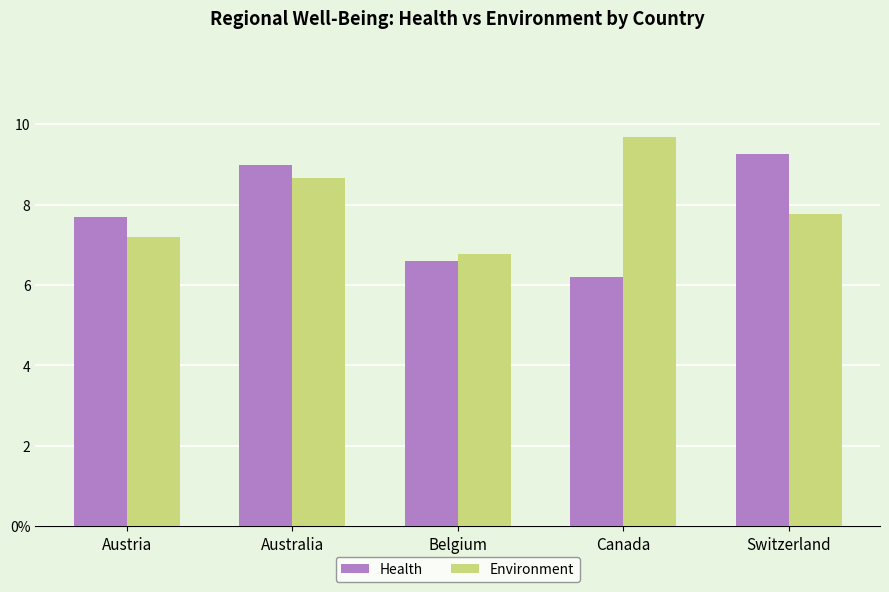

True or false: Health has a value of 6.2 at Canada.

True